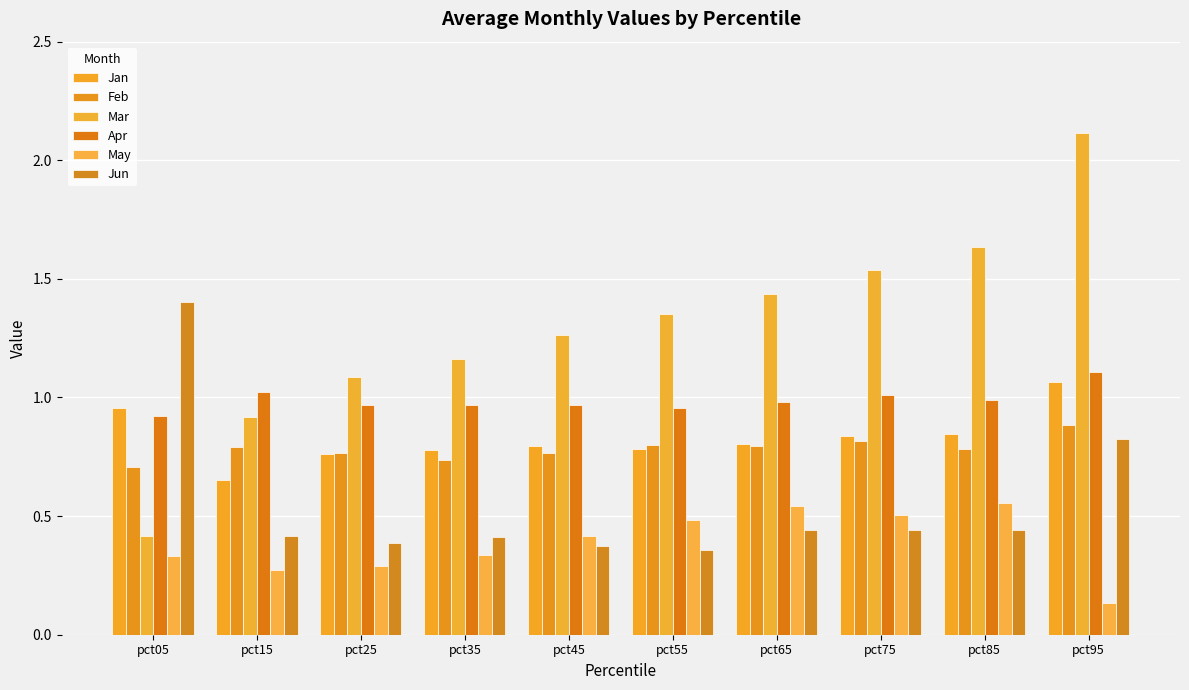

What is the sum of all Jun values?

5.5